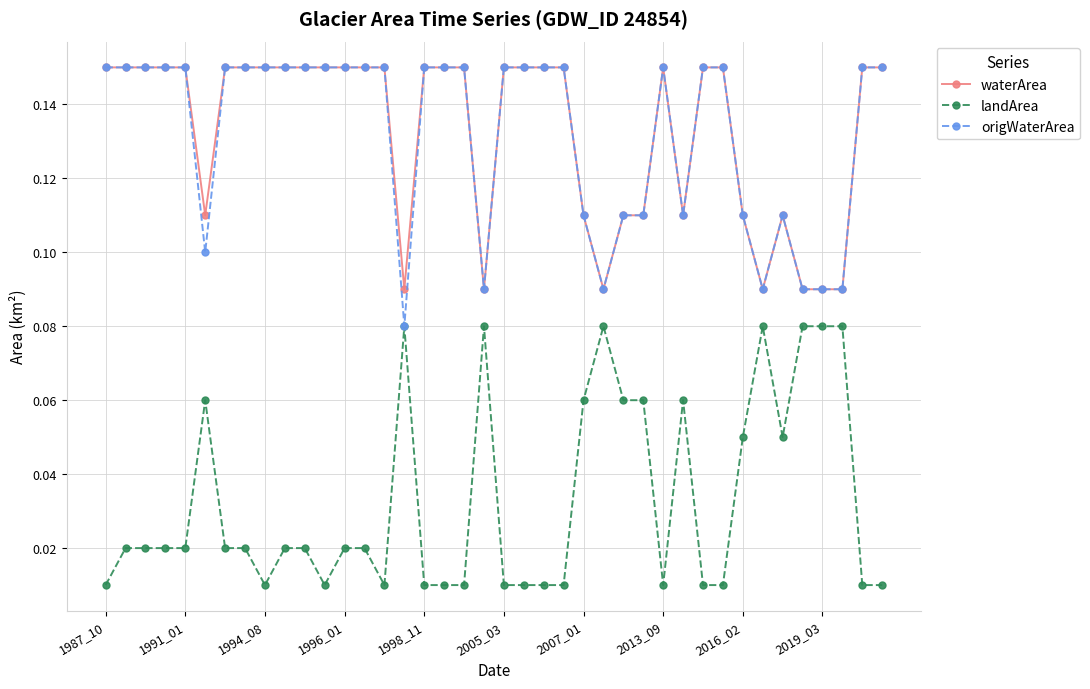

True or false: landArea and waterArea cross at least once.

False